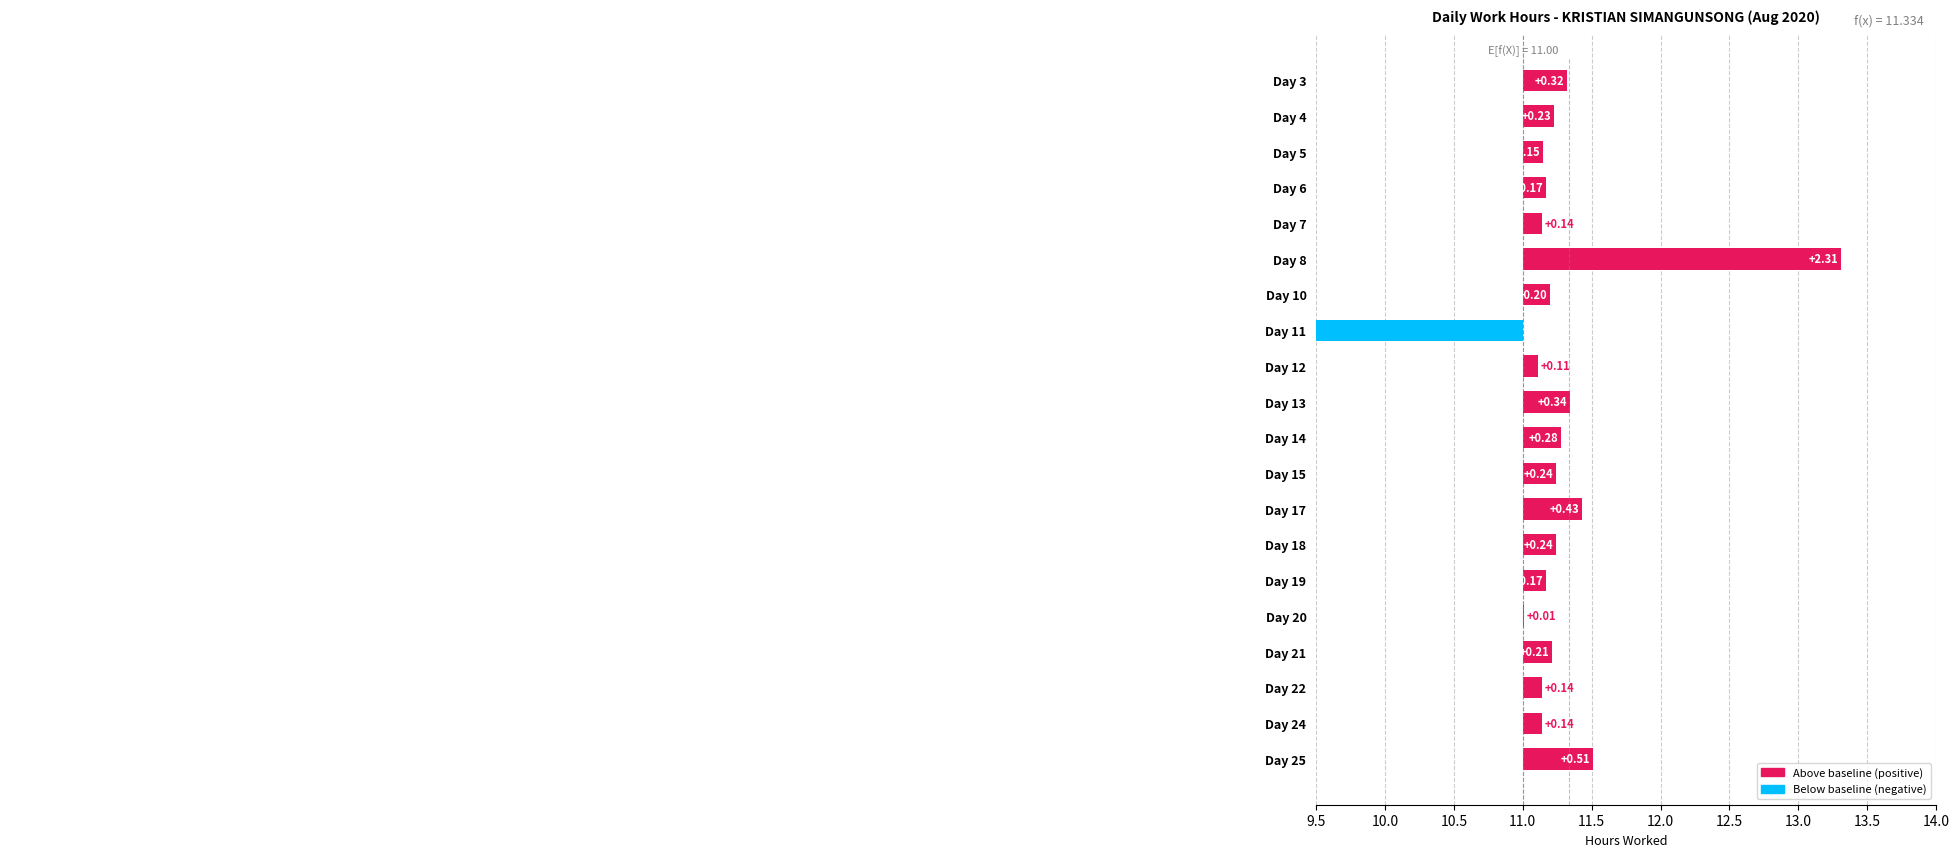

How many negative values are there?

1